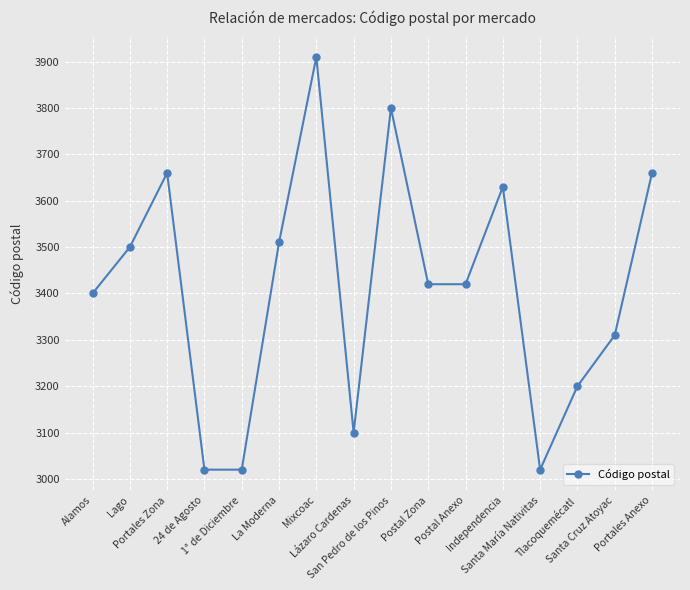

What is the minimum value shown in the chart?

3020